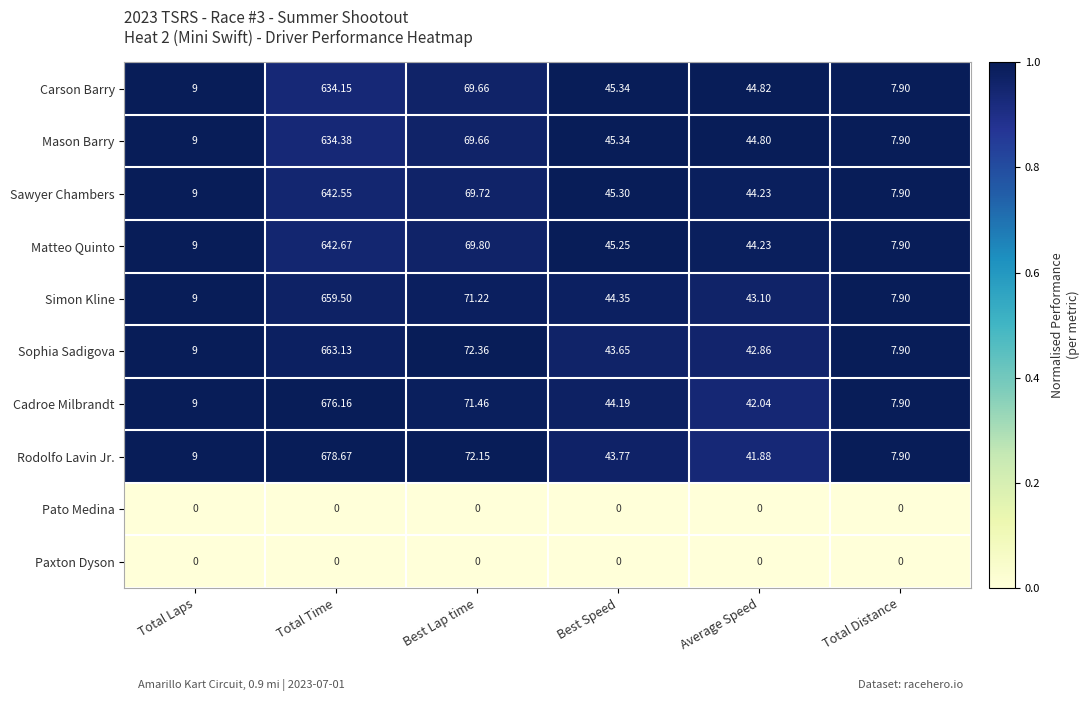

Rank the categories by Simon Kline value from lowest to highest.

Total Distance, Total Laps, Average Speed, Best Speed, Best Lap time, Total Time